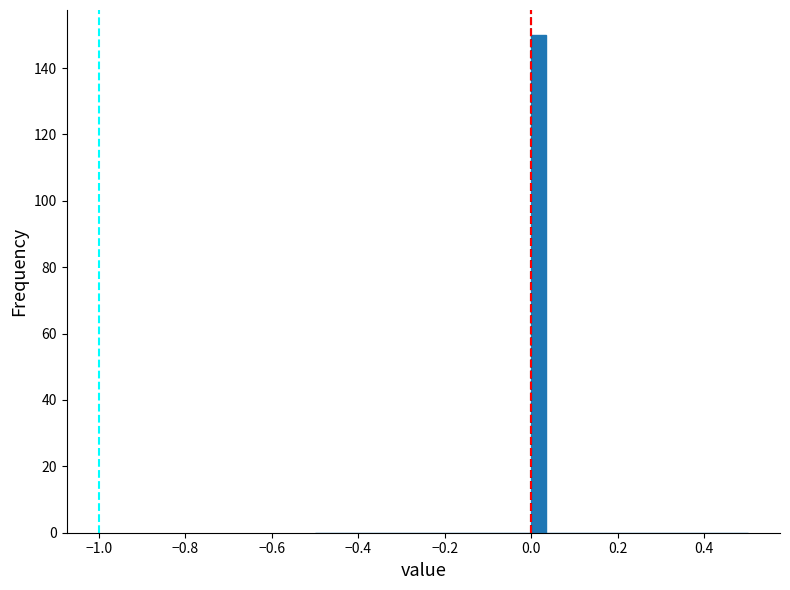

Around what value on the x-axis is the tallest bar? Give the approximate position of its centre, as read against the axis.

0.02